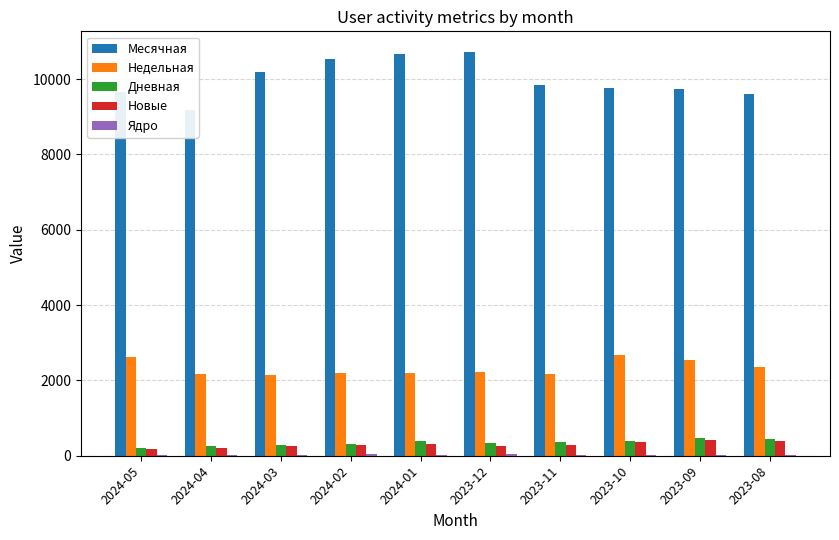

What is the difference between the maximum and minimum values in the Дневная series?

243